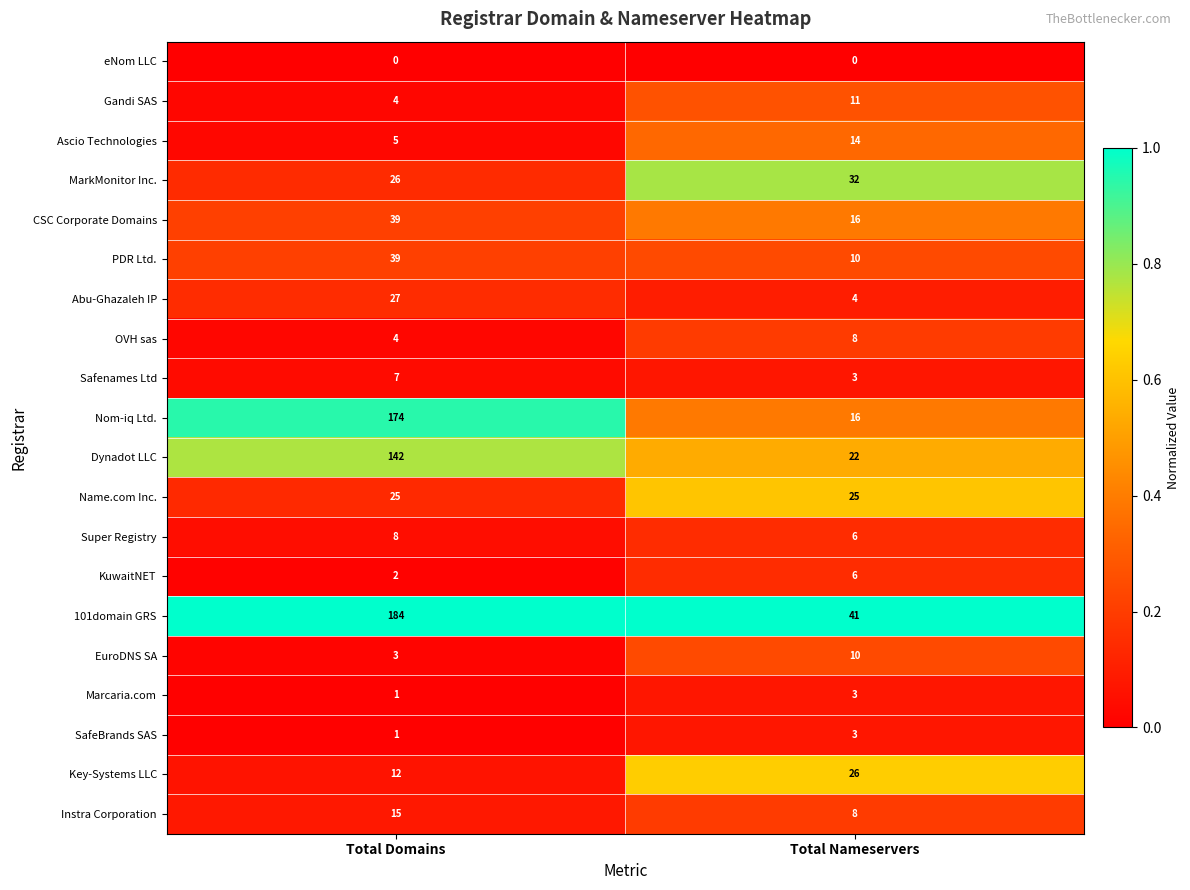

Which series has the largest range (max minus min)?

Nom-iq Ltd.